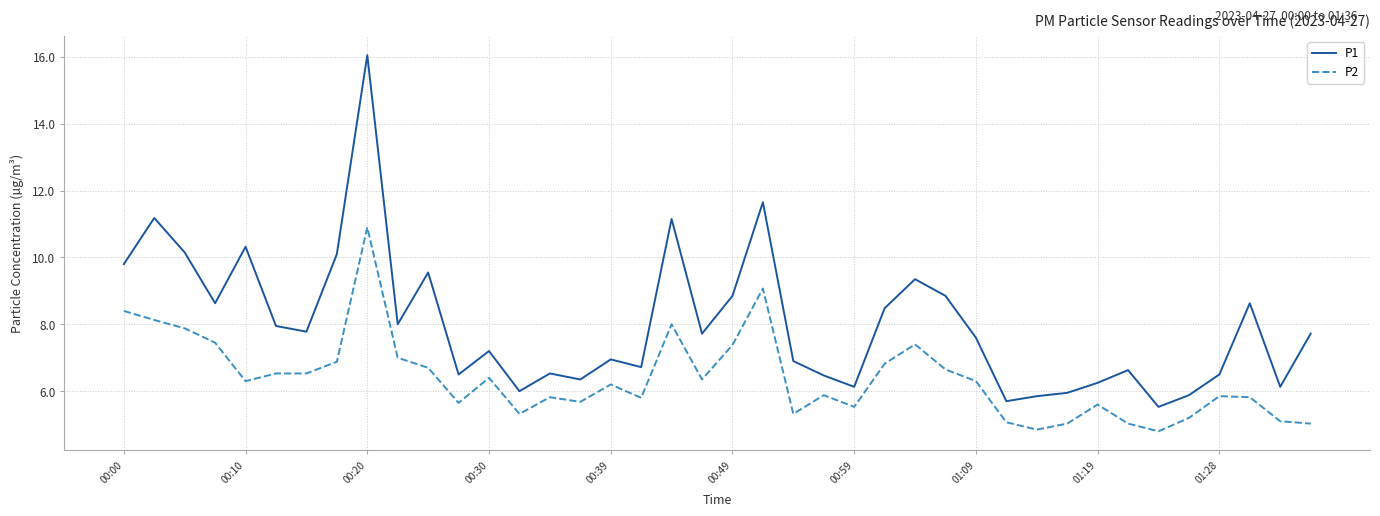

List the series in order of their overall mean, lowest first.

P2, P1